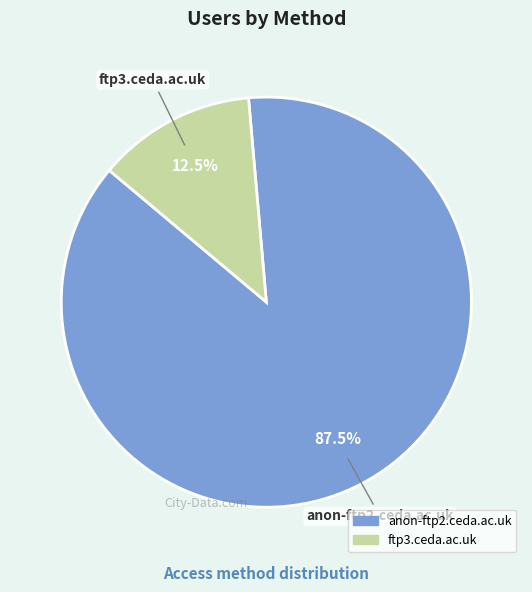

Is ftp3.ceda.ac.uk the majority of the pie?

No